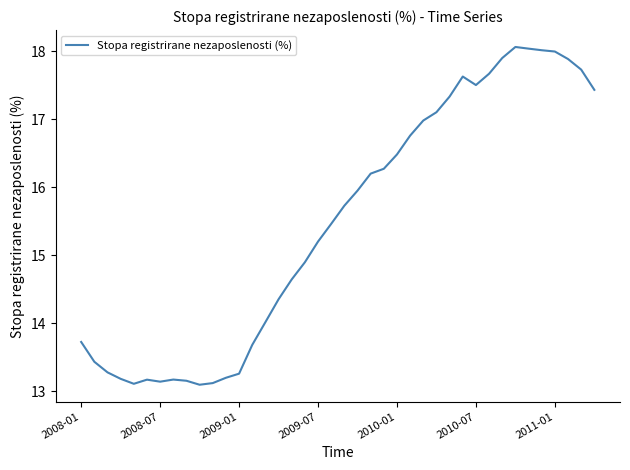

What is the greatest value displayed?

18.1